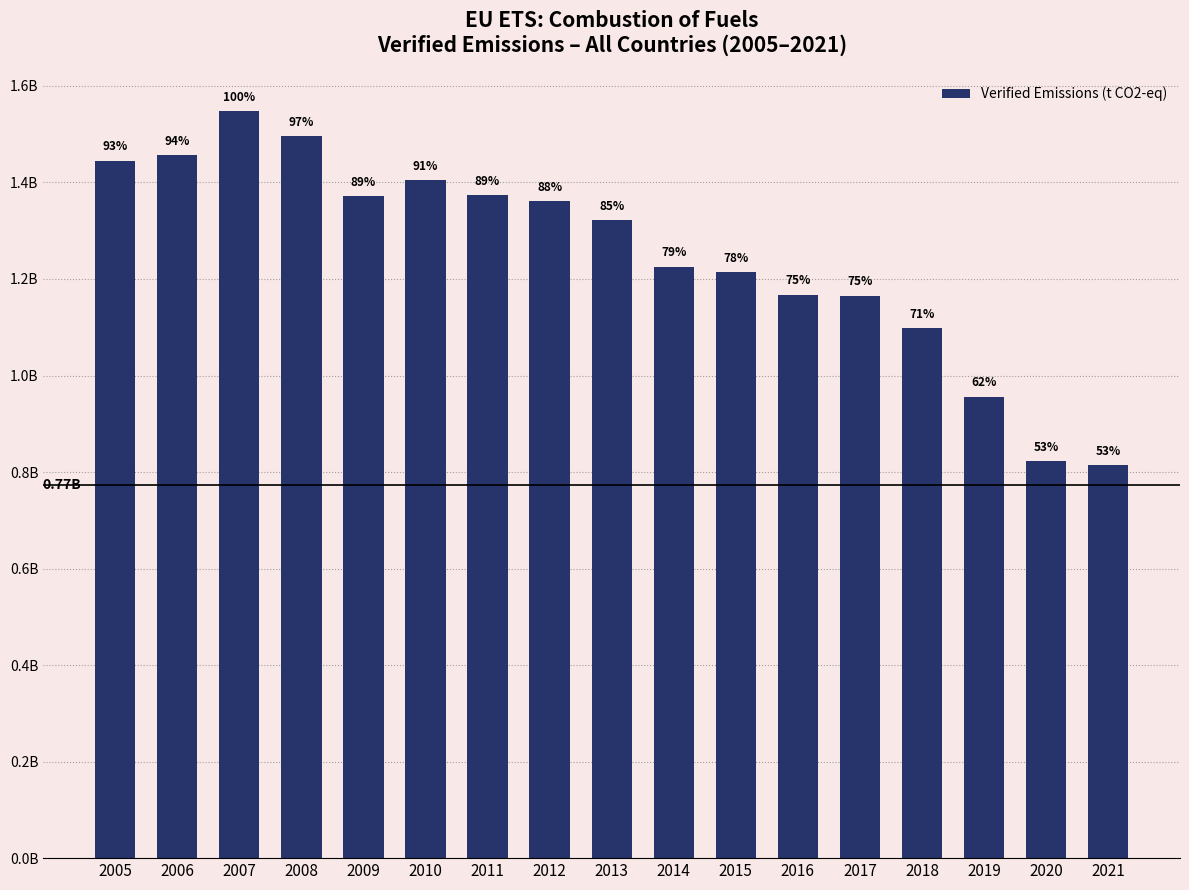

Reading left to right, what are all the values shown in this chart?

2005=1444819201	2006=1456789586	2007=1547114585	2008=1495722116	2009=1371636156	2010=1404252997	2011=1373730291	2012=1361413852	2013=1321484596	2014=1225575823	2015=1214089216	2016=1167826326	2017=1165243090	2018=1097767320	2019=955931268	2020=822885478	2021=813690014